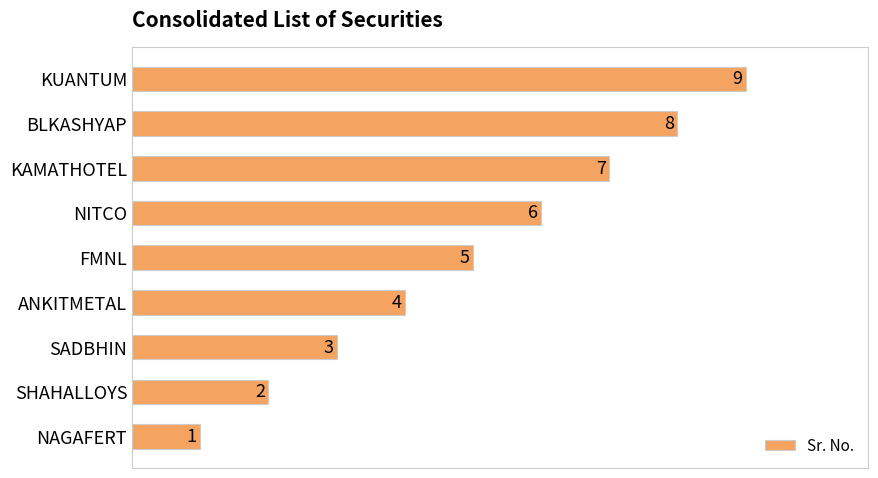

Where is the data nearest to the value 5?

FMNL